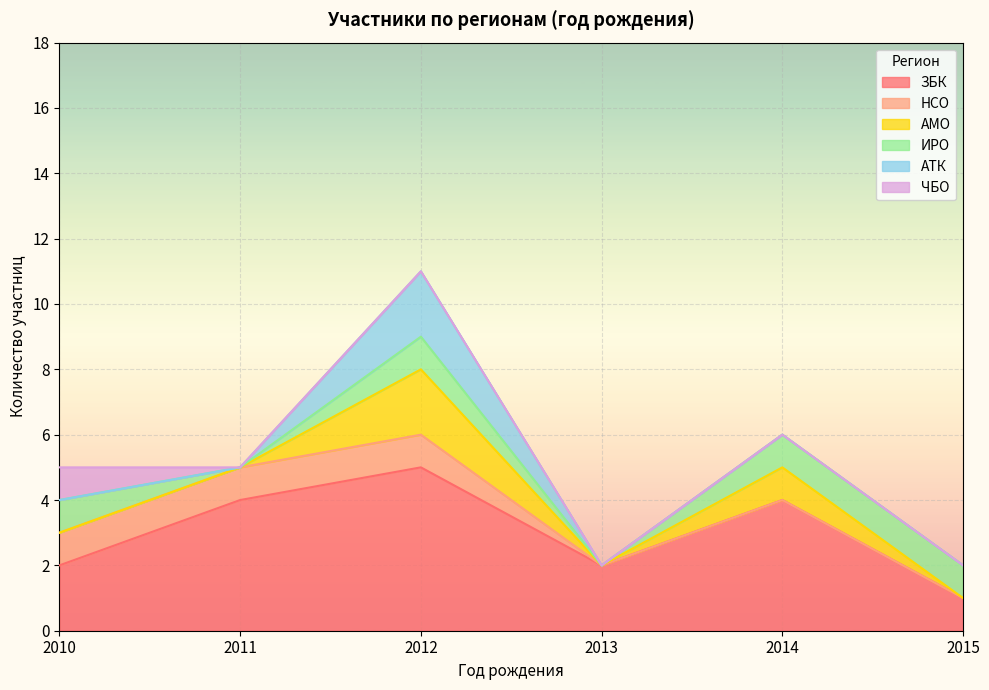

True or false: АТК has a value of 1 at 2011.

False